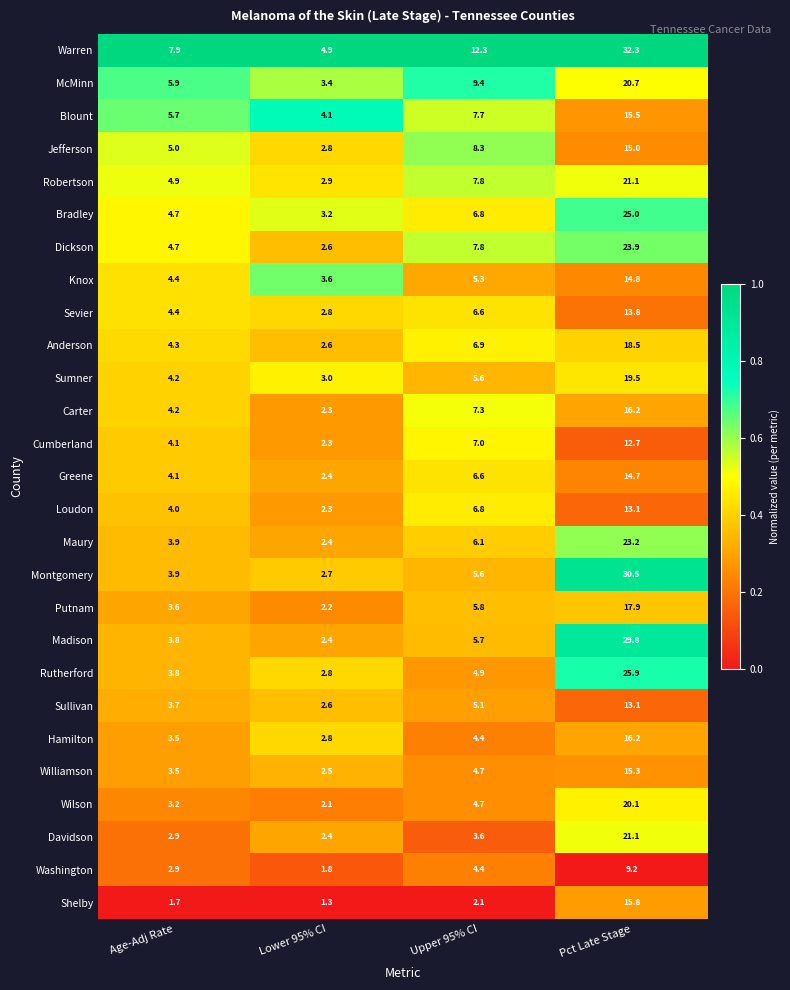

What is the difference between the highest and lowest values at Lower 95% CI?

3.6